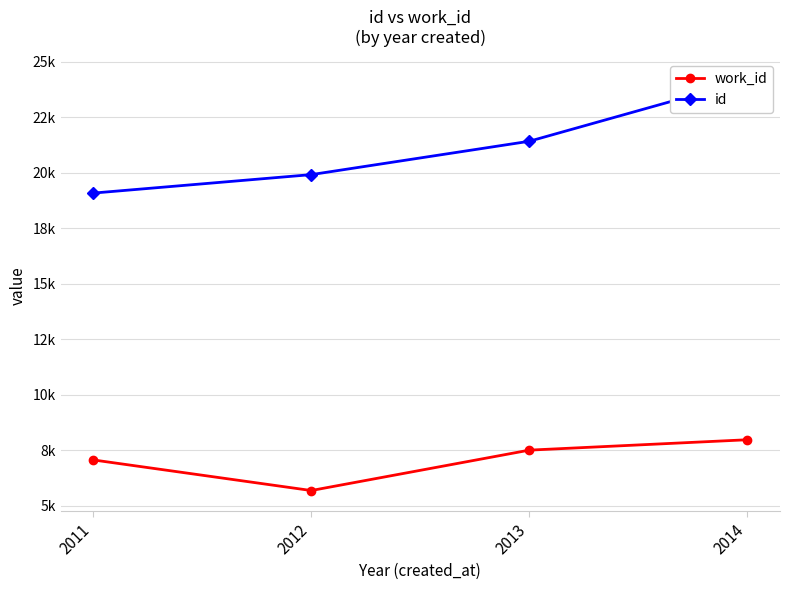

What is the average value of the work_id series?

7053